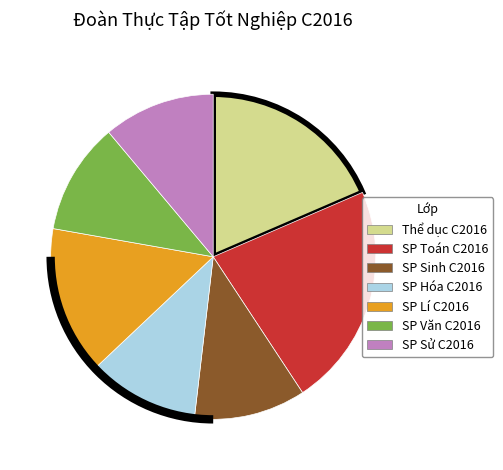

Which slice is the largest?

SP Toán C2016